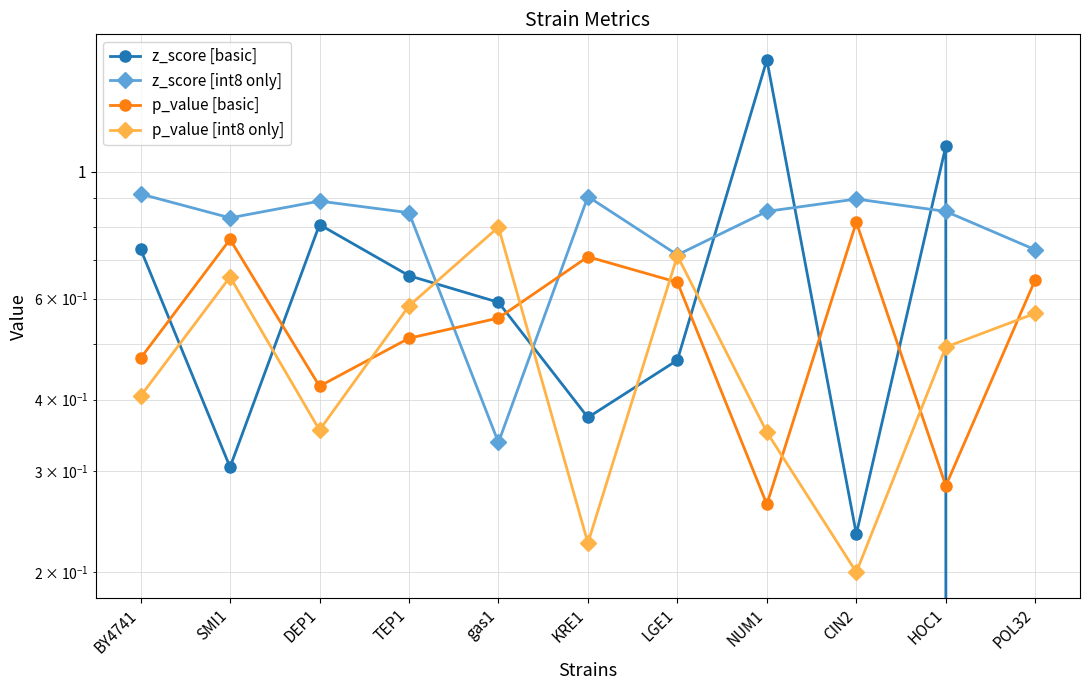

The p_value [int8 only] series shows 0.7 at LGE1. True or false?

True